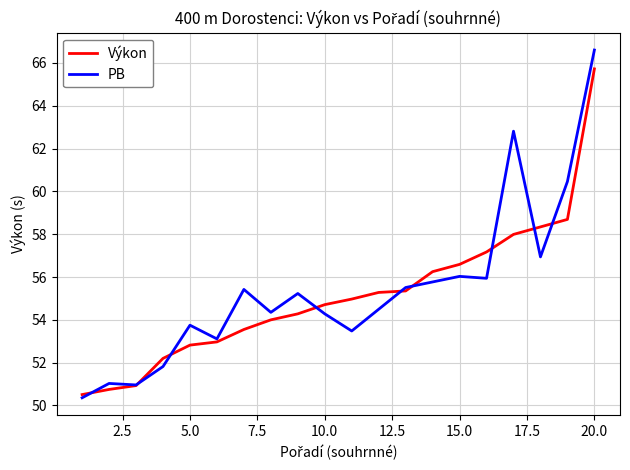

True or false: Výkon has a value of 65.7 at 20.0.

True